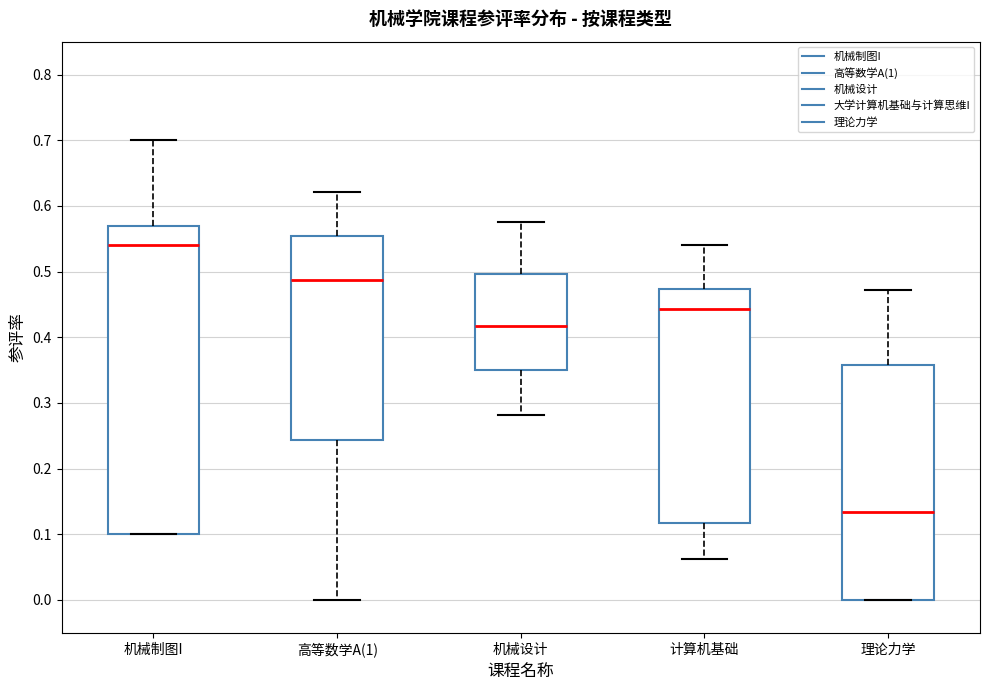

Which box's median line is the highest?

机械制图I